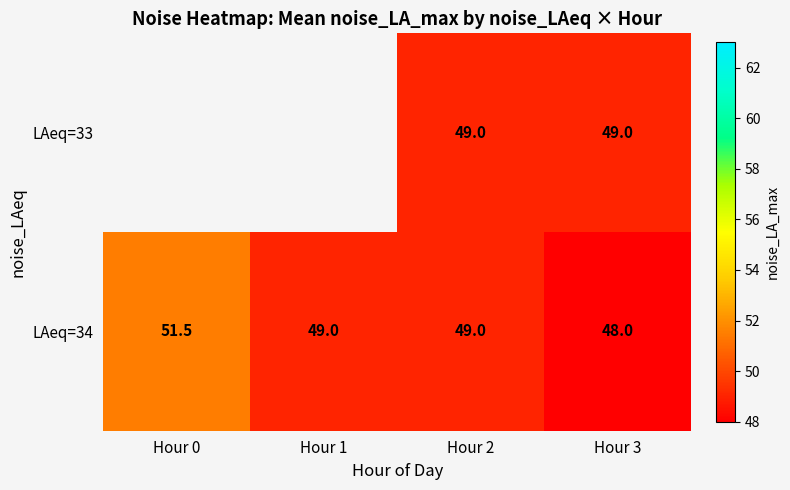

What is the difference between the maximum and minimum values in the LAeq=34 series?

3.5